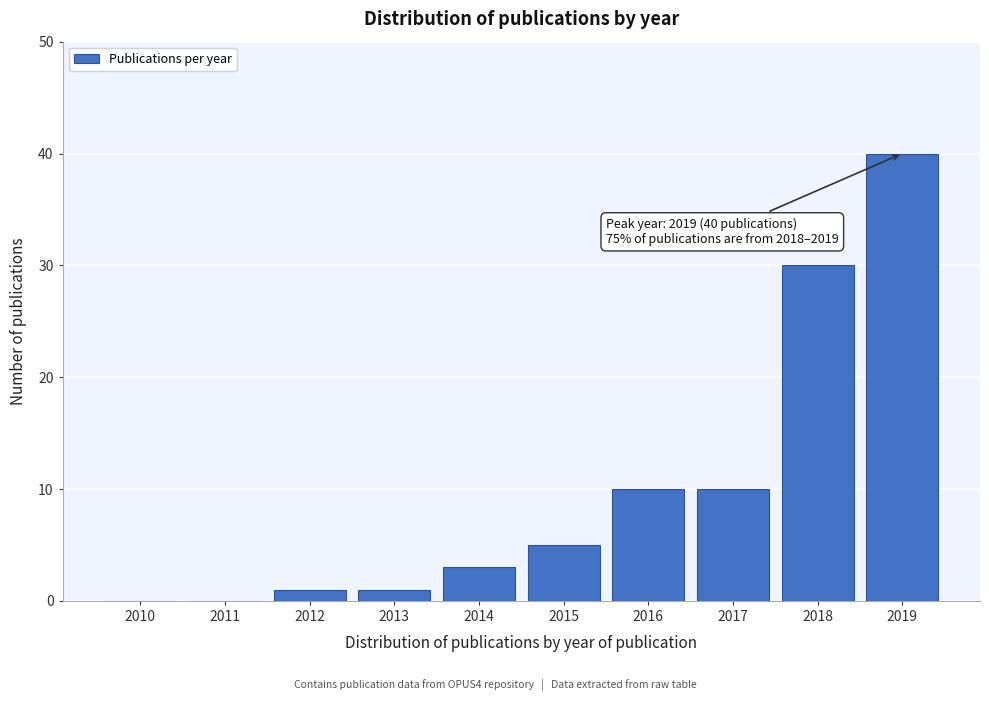

Reading right to left, list all the values displayed in this chart.

2019=40	2018=30	2017=10	2016=10	2015=5	2014=3	2013=1	2012=1	2011=0	2010=0